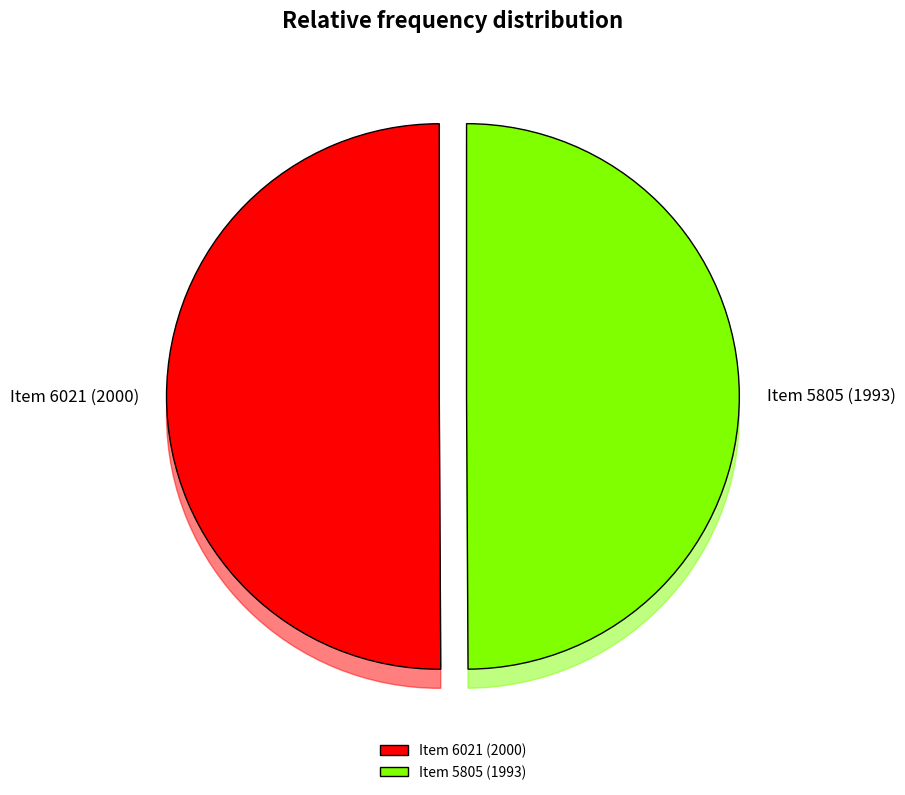

How many slices are in this pie chart?

2